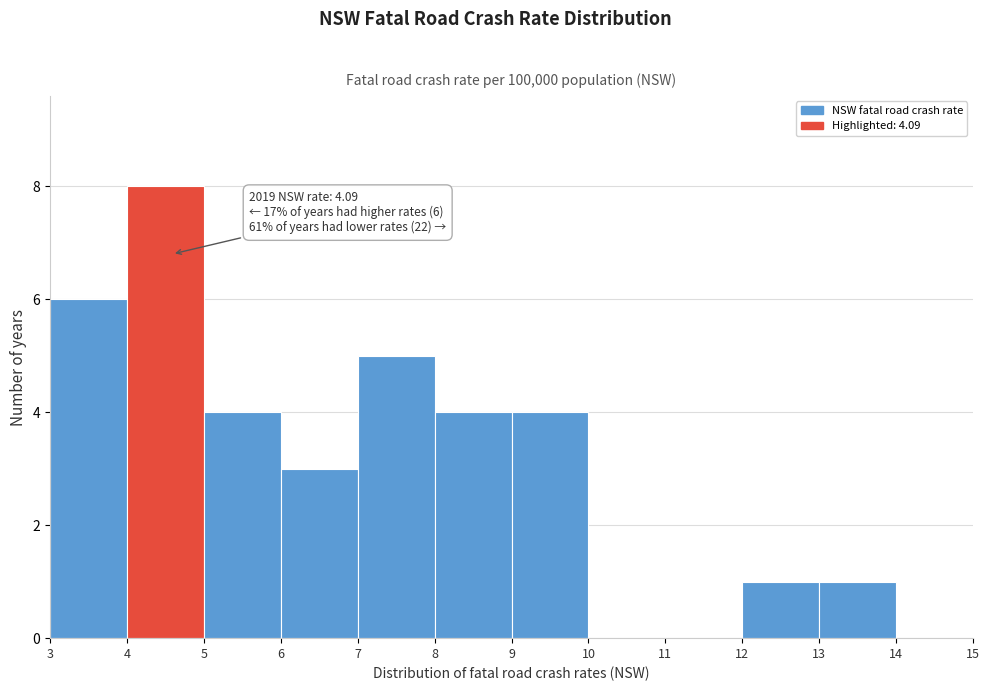

Over which range of the x-axis is the bar tallest?

4 to 5